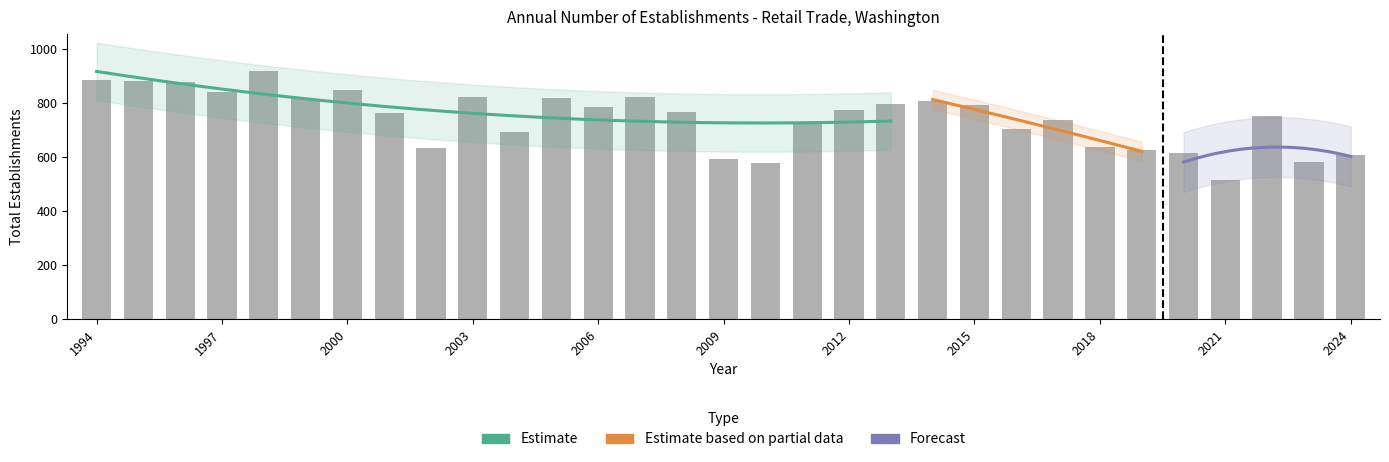

Rank the categories by value from lowest to highest.

2021, 2010, 2023, 2009, 2024, 2020, 2019, 2002, 2018, 2004, 2016, 2011, 2017, 2022, 2001, 2008, 2012, 2006, 2015, 2013, 2014, 1999, 2005, 2003, 2007, 1997, 2000, 1996, 1995, 1994, 1998